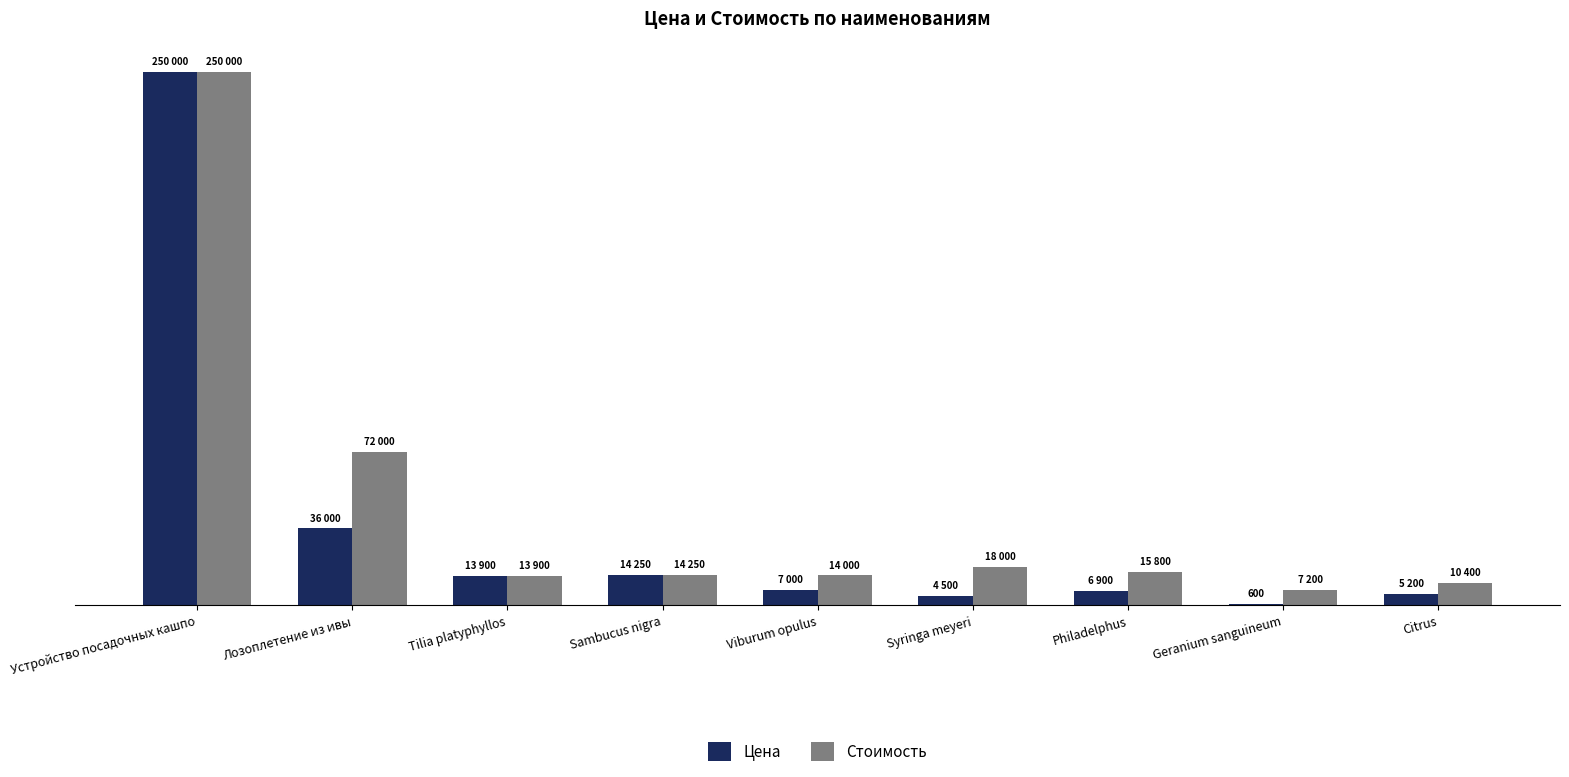

Are the bars horizontal?

No